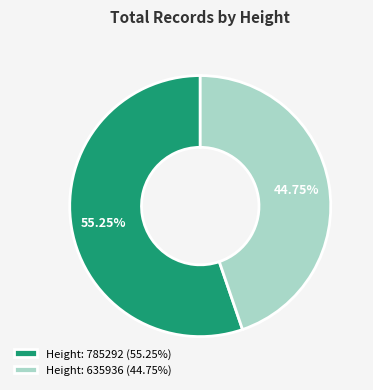

How many slices are in this pie chart?

2